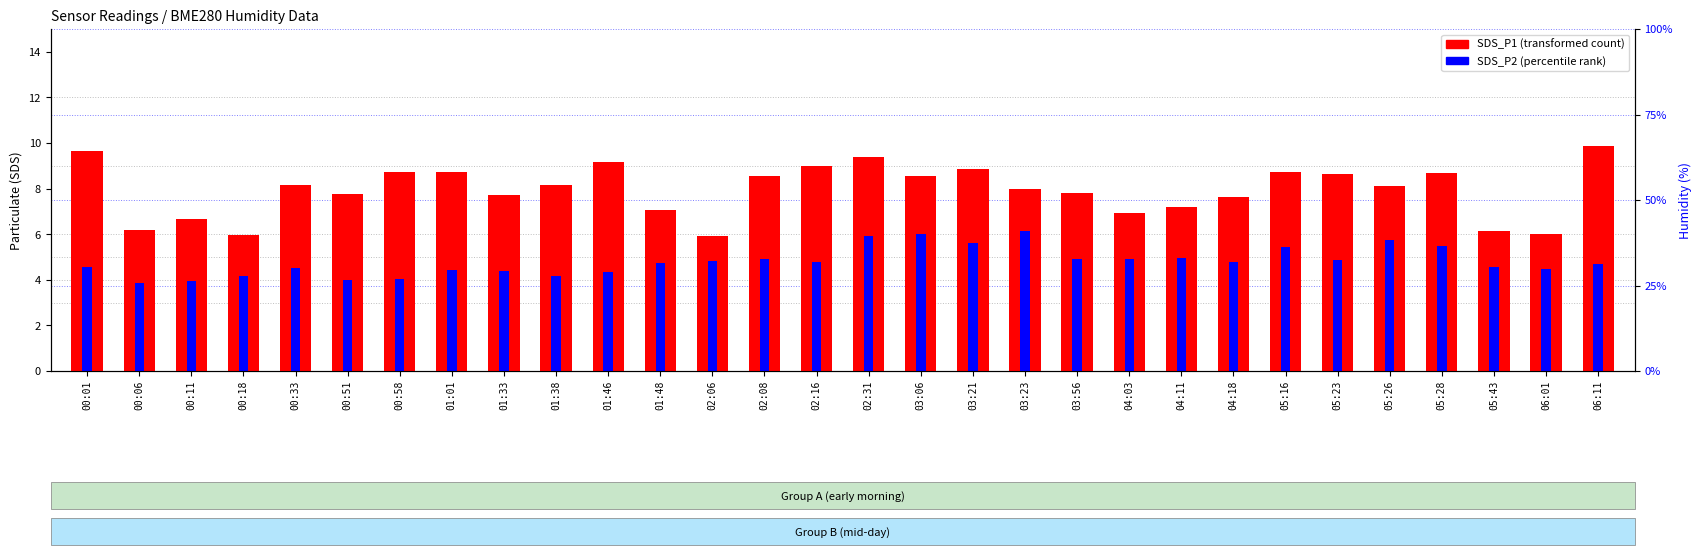

The SDS_P2 series shows 6.3 at 00:01. True or false?

False